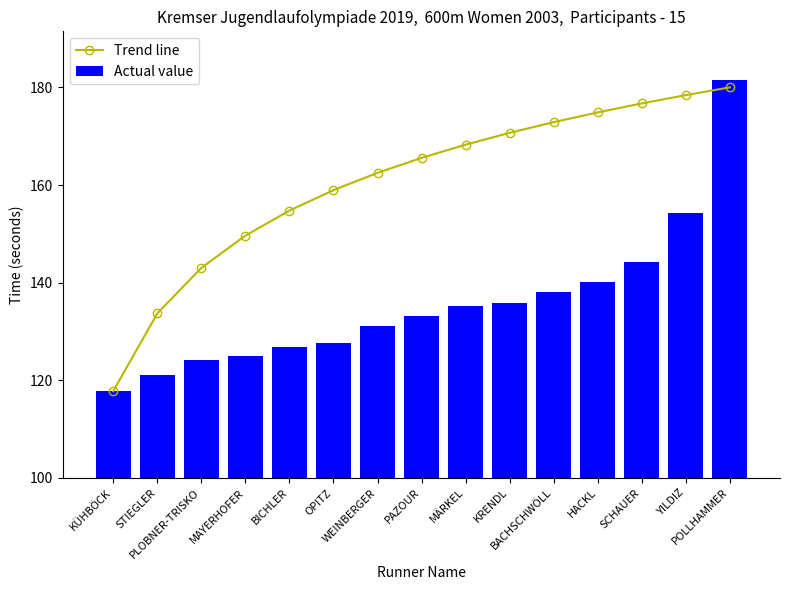

Rank the series by their maximum value, from highest to lowest.

Actual value, Trend line